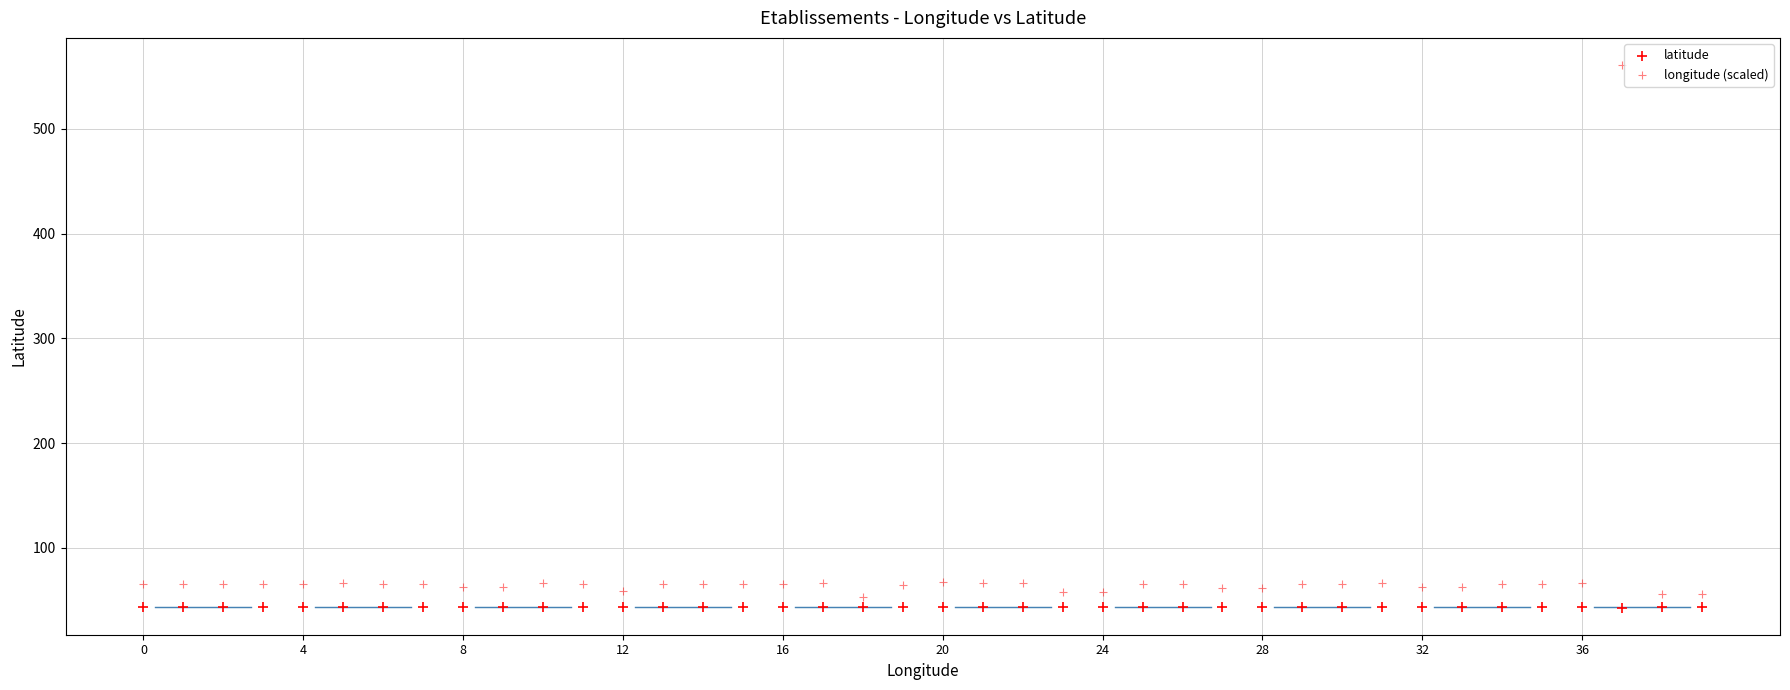

Count the number of points in this scatter plot.

80